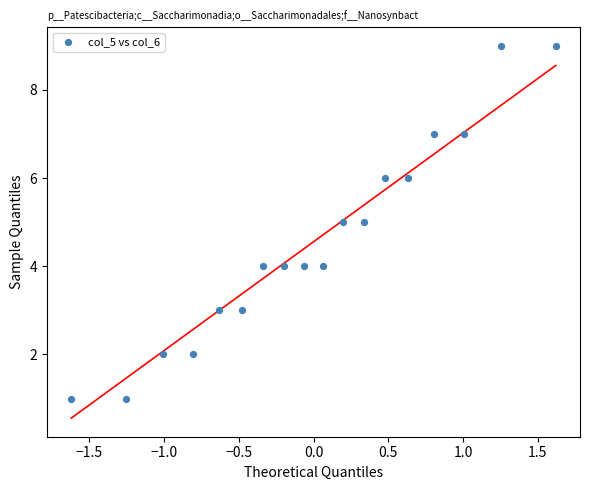

What is the range of Y values (max minus min)?

8